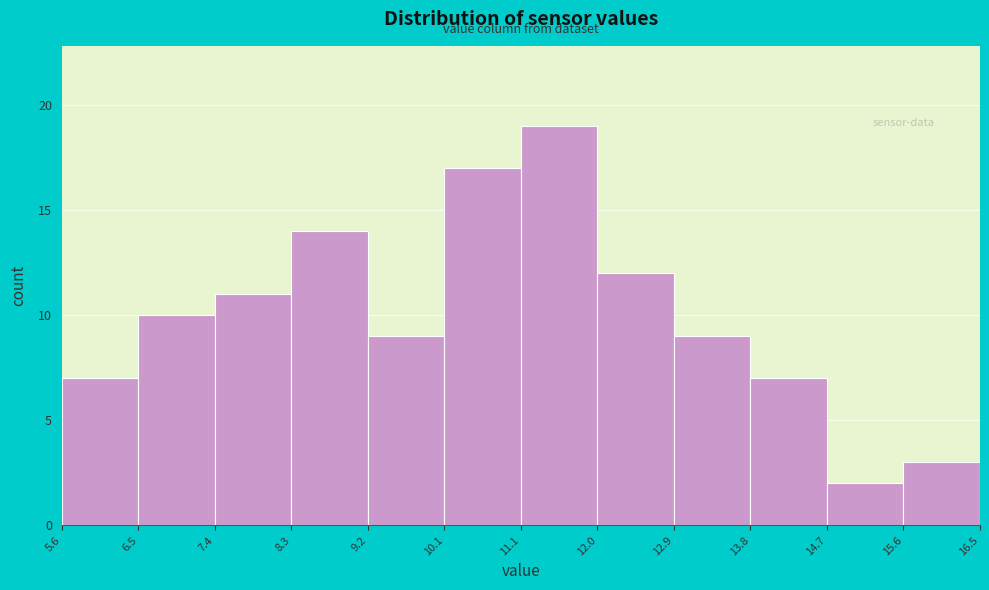

How tall is the bar that spans 13.8 to 14.7 on the x-axis? The values are not printed on the chart, so give them approximately, as read against the axis.

7